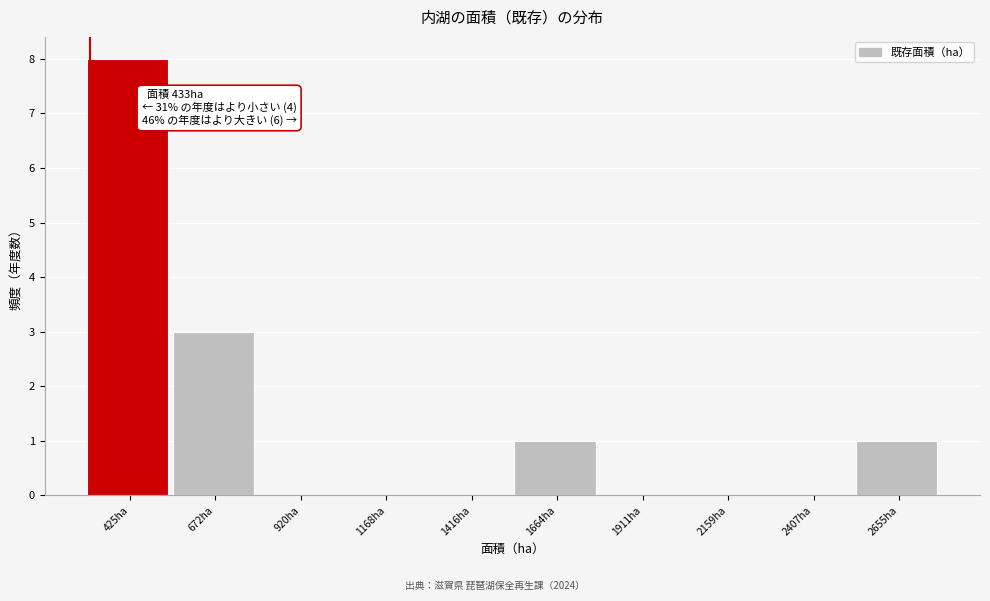

Reading right to left, what are all the values shown in this chart?

2655ha=1	2407ha=0	2159ha=0	1911ha=0	1664ha=1	1416ha=0	1168ha=0	920ha=0	672ha=3	425ha=8